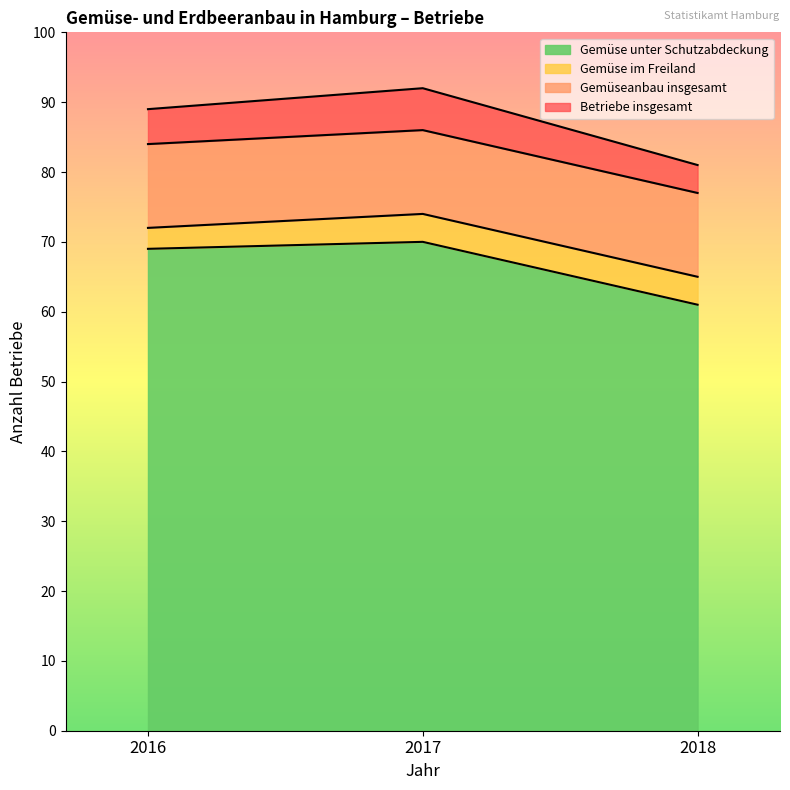

How many values in the Gemüse im Freiland series exceed 72?

1